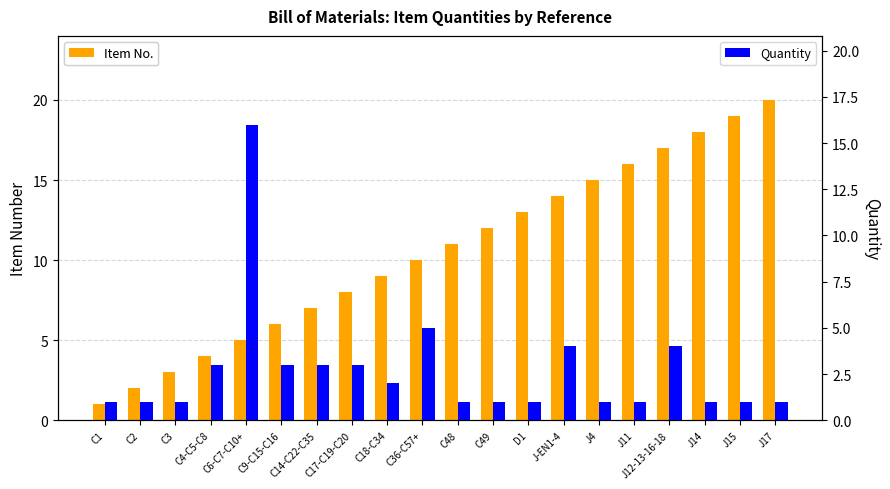

What is the minimum value for Item No.?

1